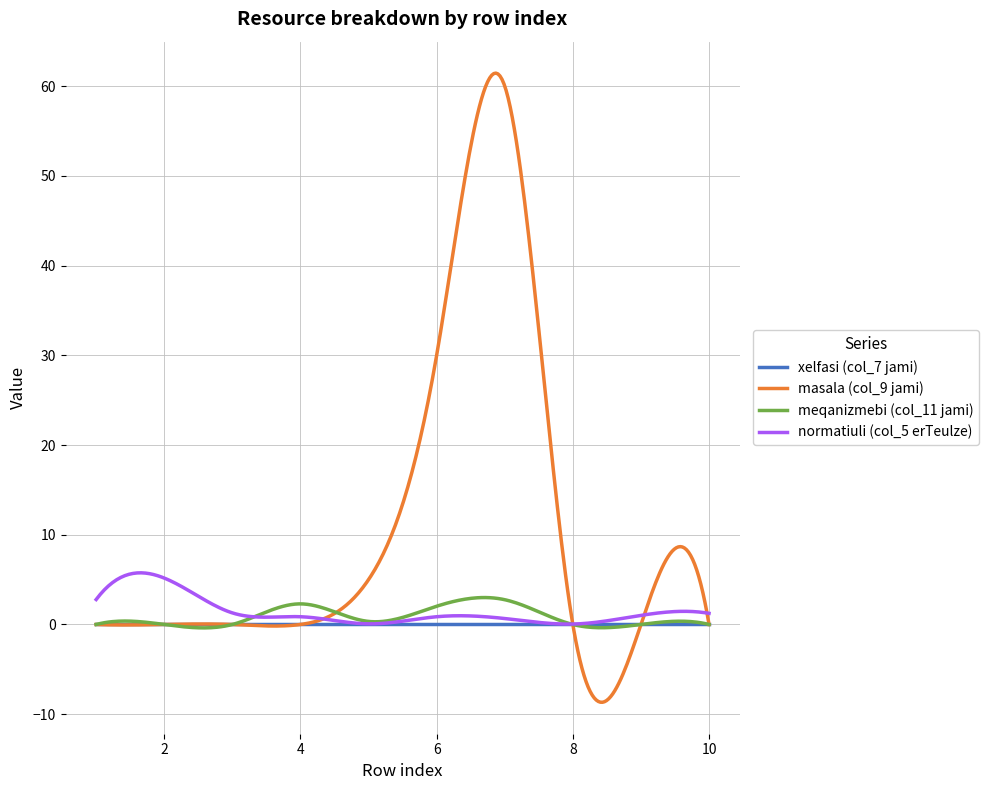

What is the smallest value displayed?

-8.7